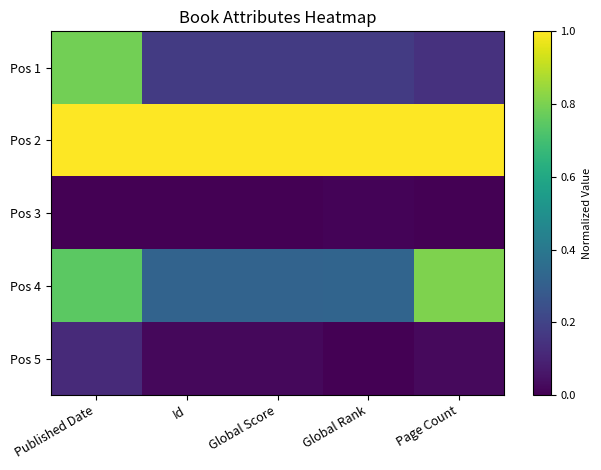

Reading left to right, what are all the values shown in this chart?

Pos 1: Published Date=0.8	Id=0.2	Global Score=0.2	Global Rank=0.2	Page Count=0.1
Pos 2: Published Date=1.0	Id=1.0	Global Score=1.0	Global Rank=1.0	Page Count=1.0
Pos 3: Published Date=0.0	Id=0.0	Global Score=0.0	Global Rank=0.0	Page Count=0.0
Pos 4: Published Date=0.7	Id=0.3	Global Score=0.3	Global Rank=0.3	Page Count=0.8
Pos 5: Published Date=0.1	Id=0.0	Global Score=0.0	Global Rank=0.0	Page Count=0.0